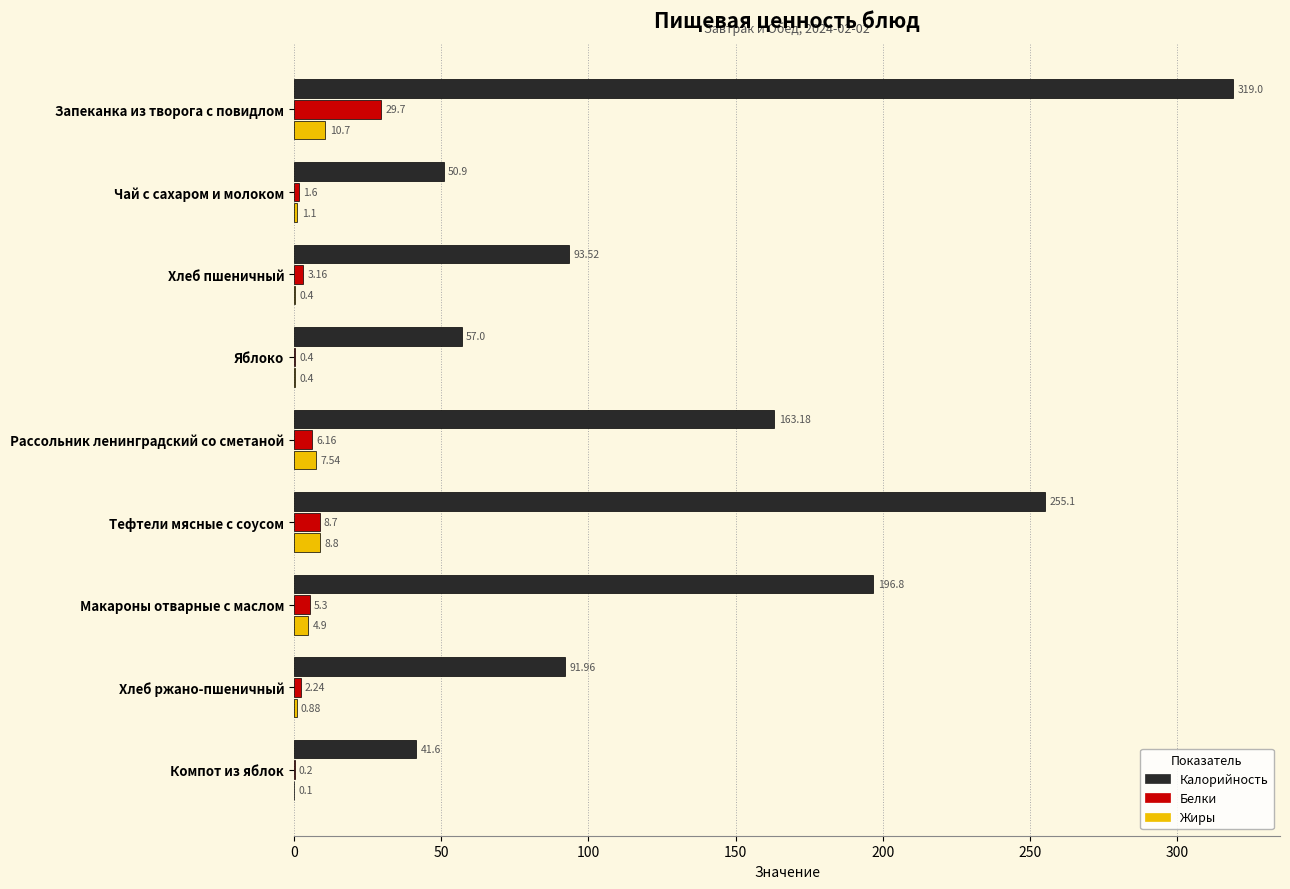

Where is Калорийность nearest to the value 180?

Макароны отварные с маслом